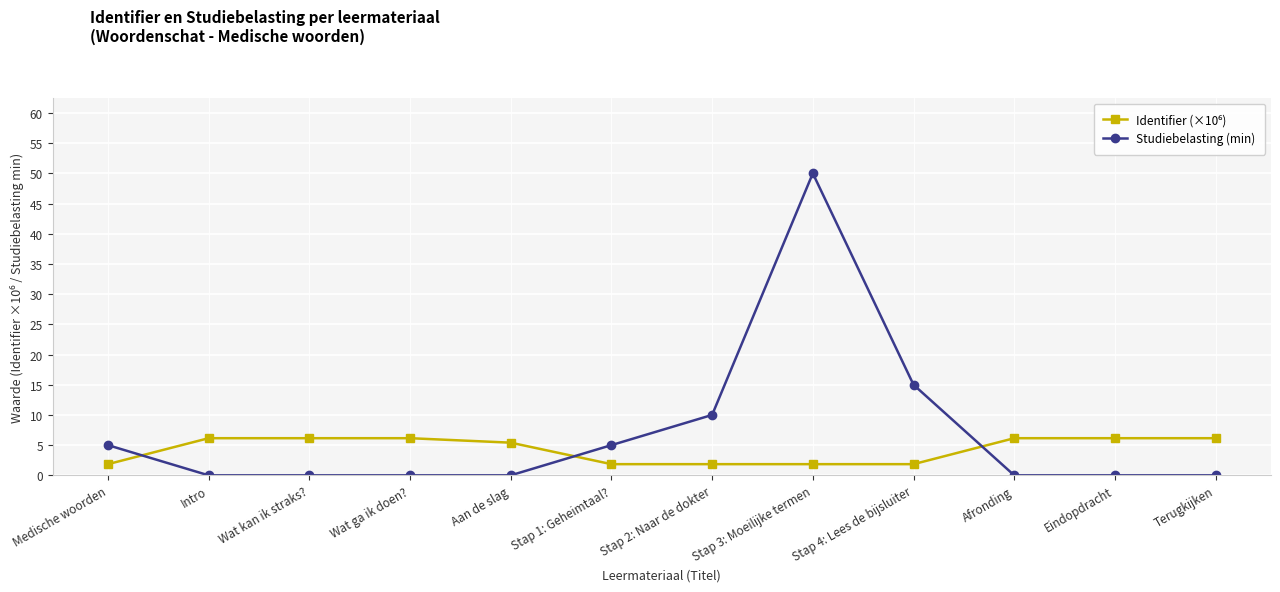

What is the label of the 12th point from the left?

Terugkijken